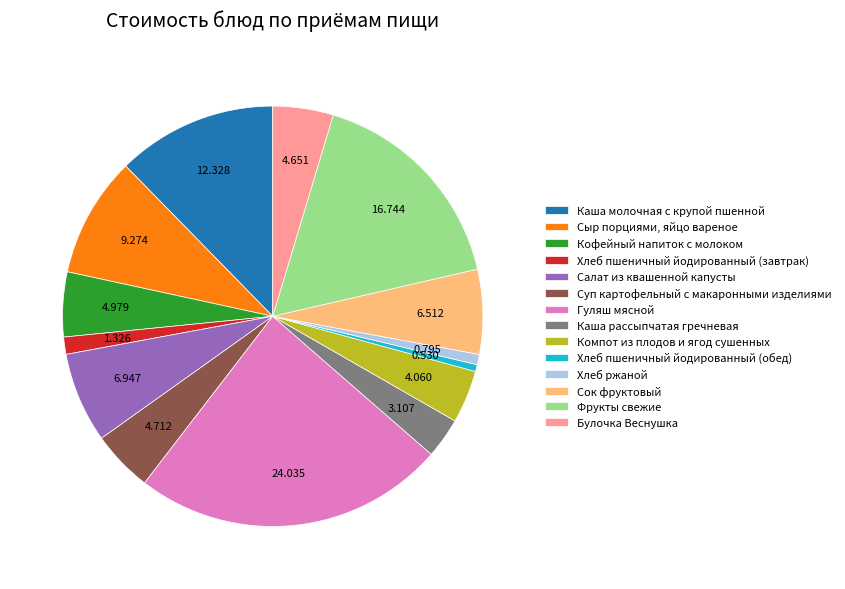

Is there a majority slice in this chart?

No